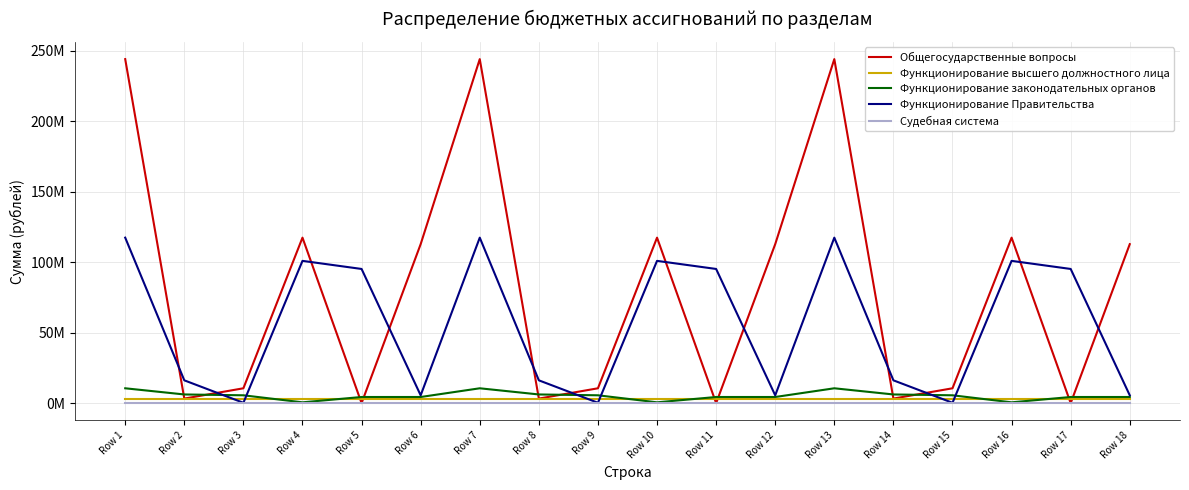

True or false: Функционирование высшего должностного лица has more than 0 points higher than both neighbors.

False